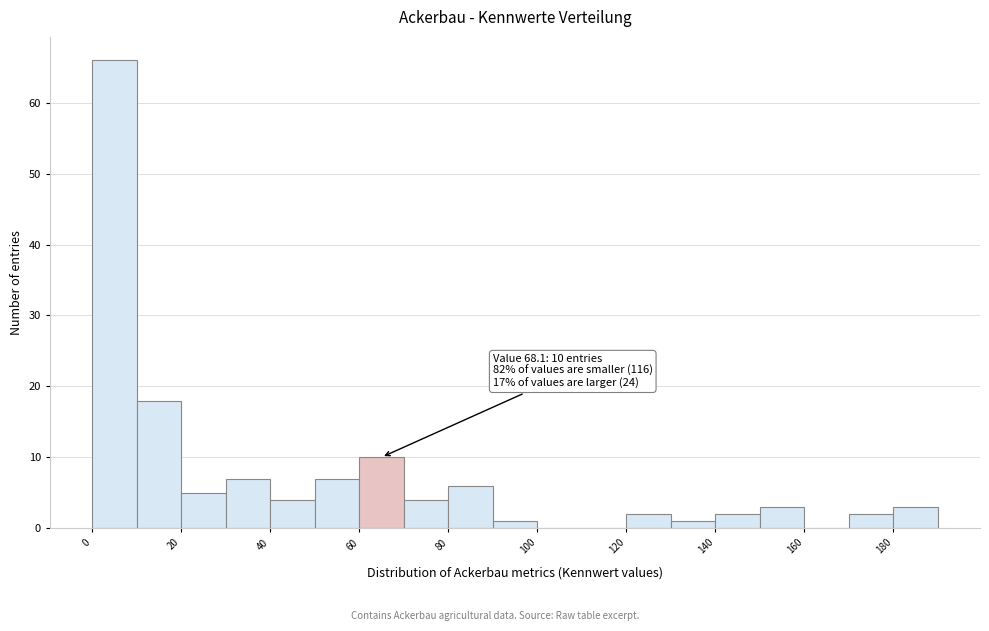

Over which range of the x-axis is the bar tallest?

0 to 10